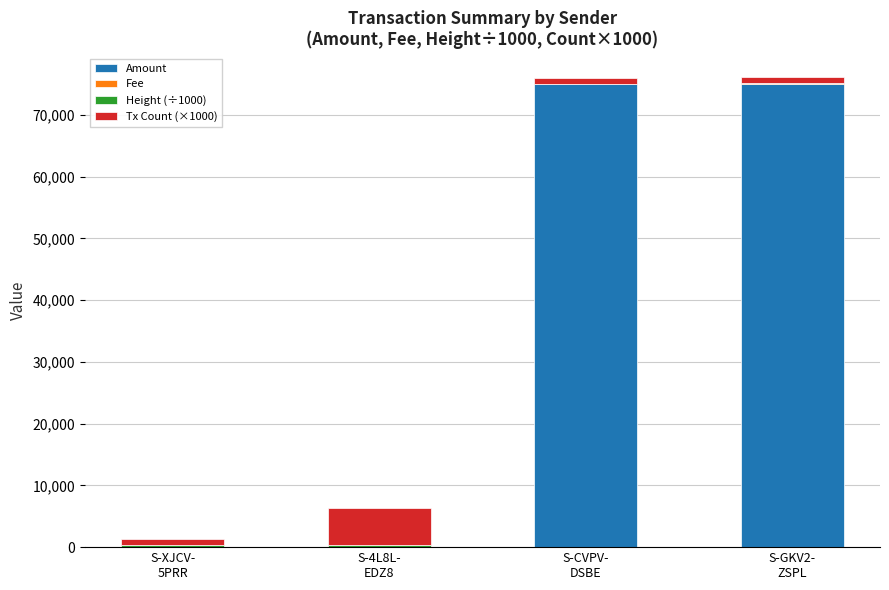

What is the maximum value for Amount?

75000.0